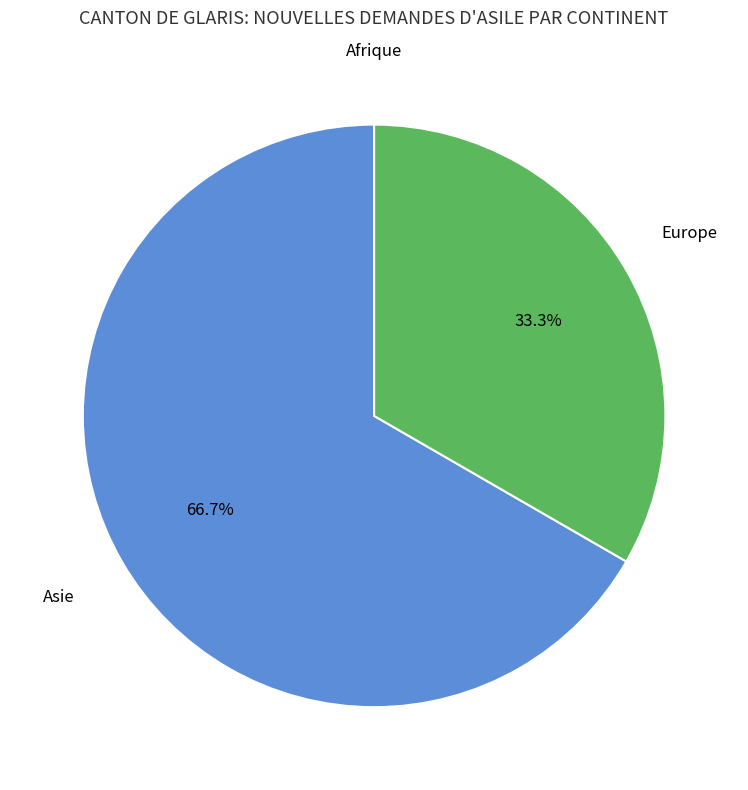

Is there any slice that represents more than half of the pie?

Yes